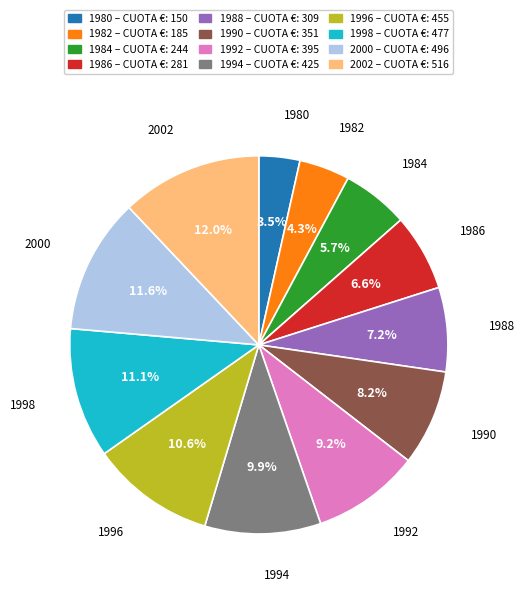

What is the ratio of the value at 1994 to the value at 1986?

1.5